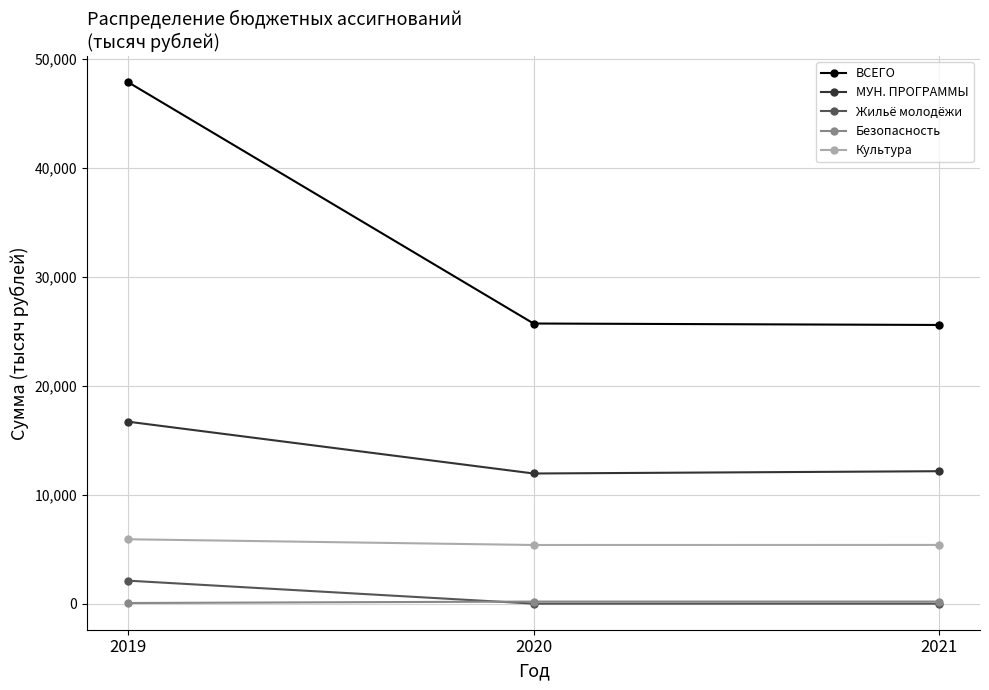

Which series has the widest spread of values?

ВСЕГО